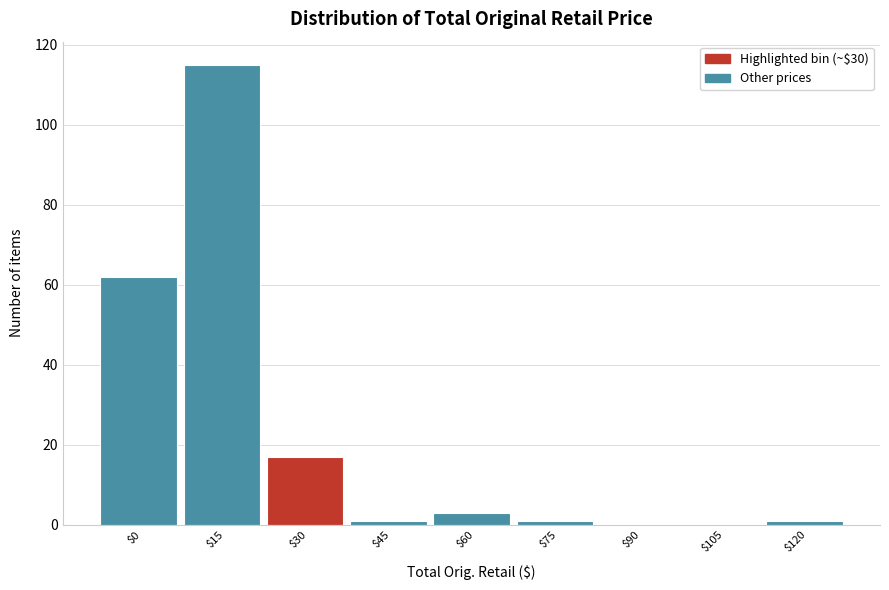

Is it true that the value at $0 is 62?

True